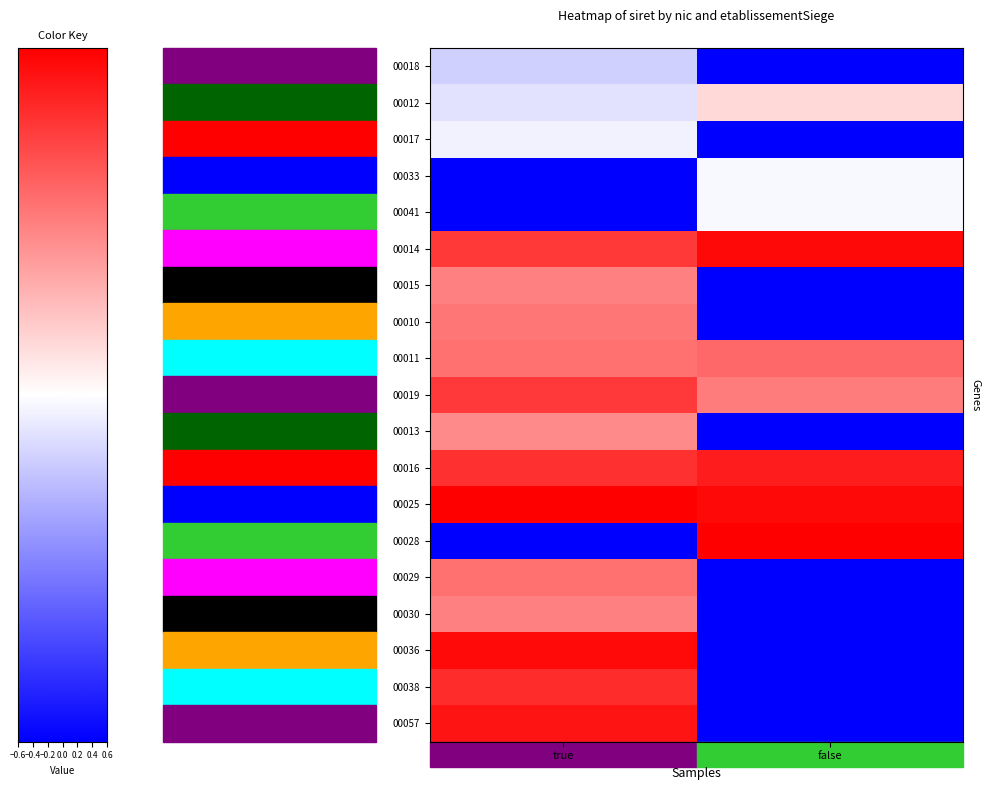

Reading right to left, what are all the values shown in this chart?

00018: false=0.0	true=0.4
00012: false=0.6	true=0.4
00017: false=0.0	true=0.5
00033: false=0.5	true=0.0
00041: false=0.5	true=0.0
00014: false=1.0	true=0.9
00015: false=0.0	true=0.7
00010: false=0.0	true=0.8
00011: false=0.8	true=0.8
00019: false=0.8	true=0.9
00013: false=0.0	true=0.7
00016: false=0.9	true=0.9
00025: false=1.0	true=1.0
00028: false=1.0	true=0.0
00029: false=0.0	true=0.8
00030: false=0.0	true=0.7
00036: false=0.0	true=1.0
00038: false=0.0	true=0.9
00057: false=0.0	true=1.0